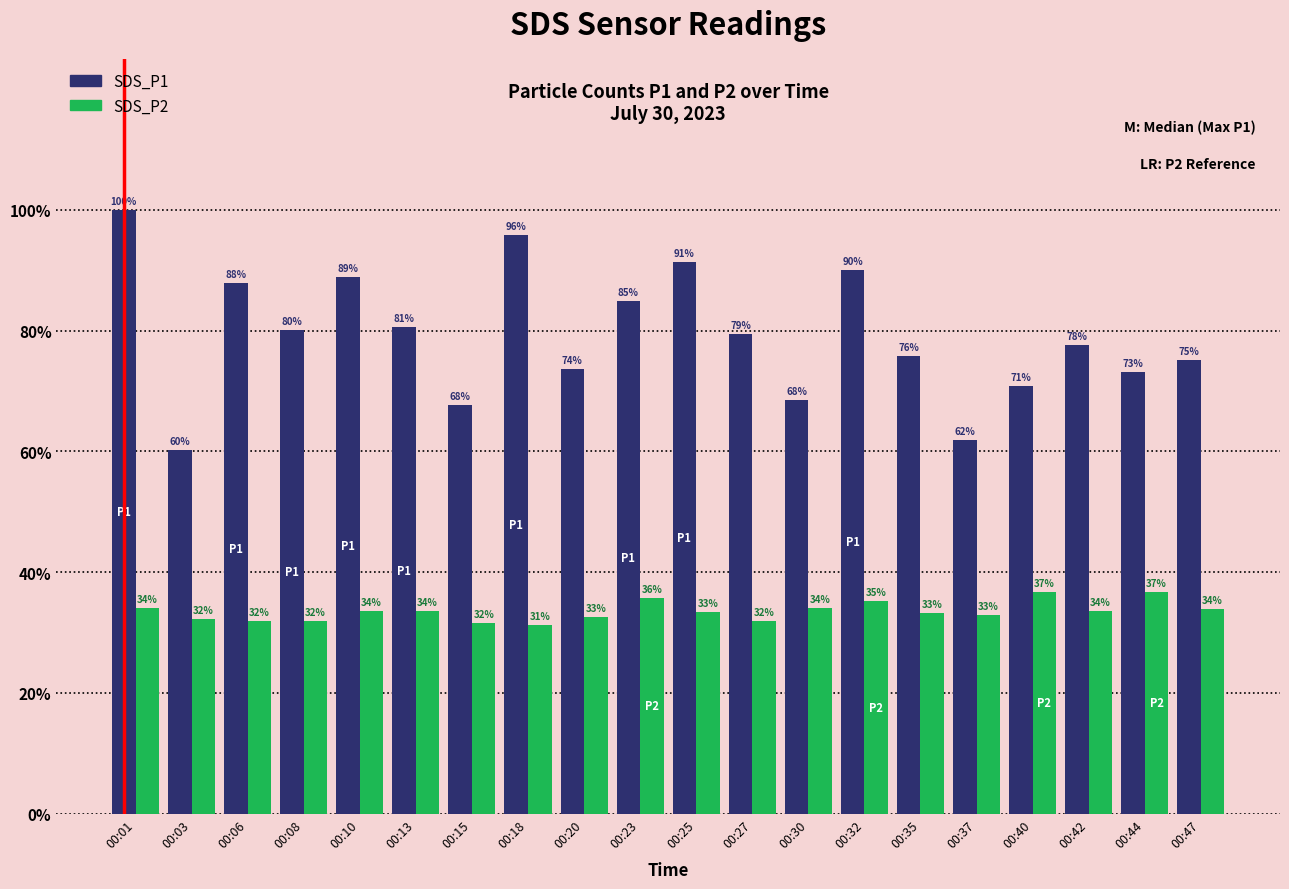

The value of SDS_P2 at 00:37 is 7.8. True or false?

False